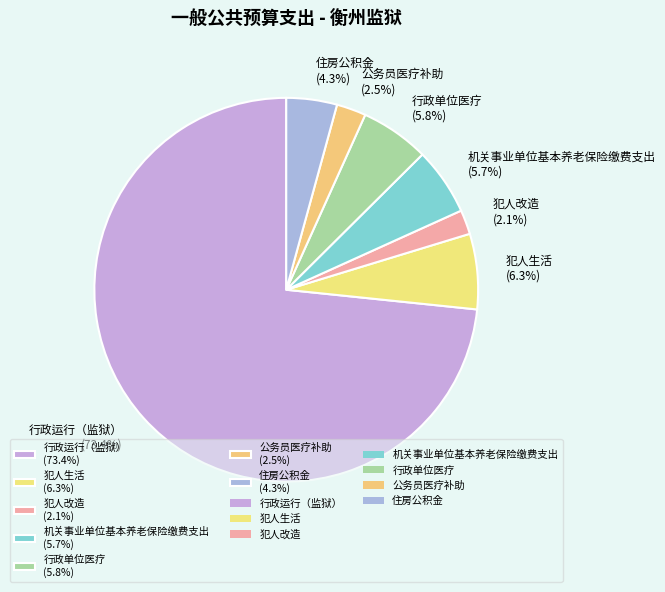

Which has a higher value, 犯人改造 or 行政运行（监狱）?

行政运行（监狱）